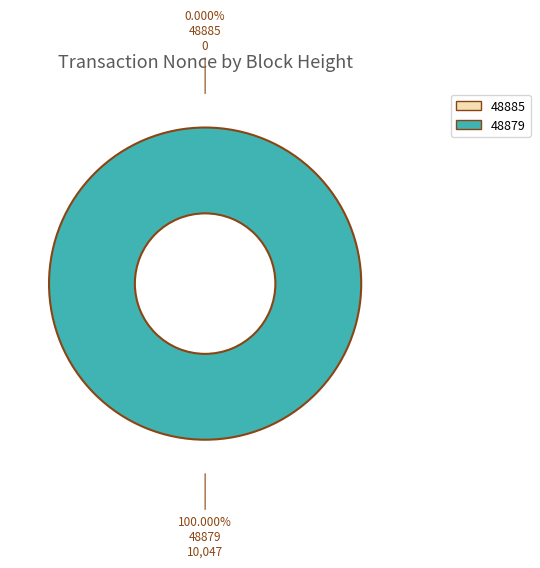

True or false: 48885 accounts for 12% of the total.

False